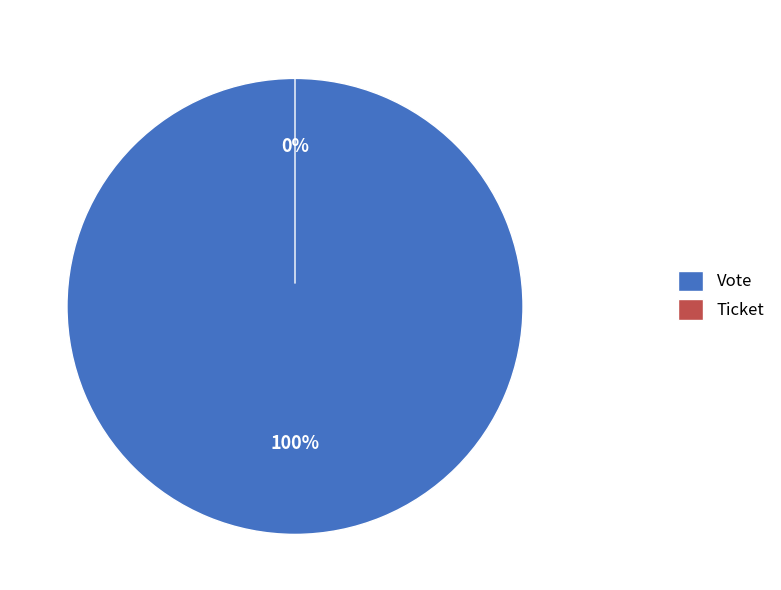

True or false: Ticket accounts for 0% of the total.

True